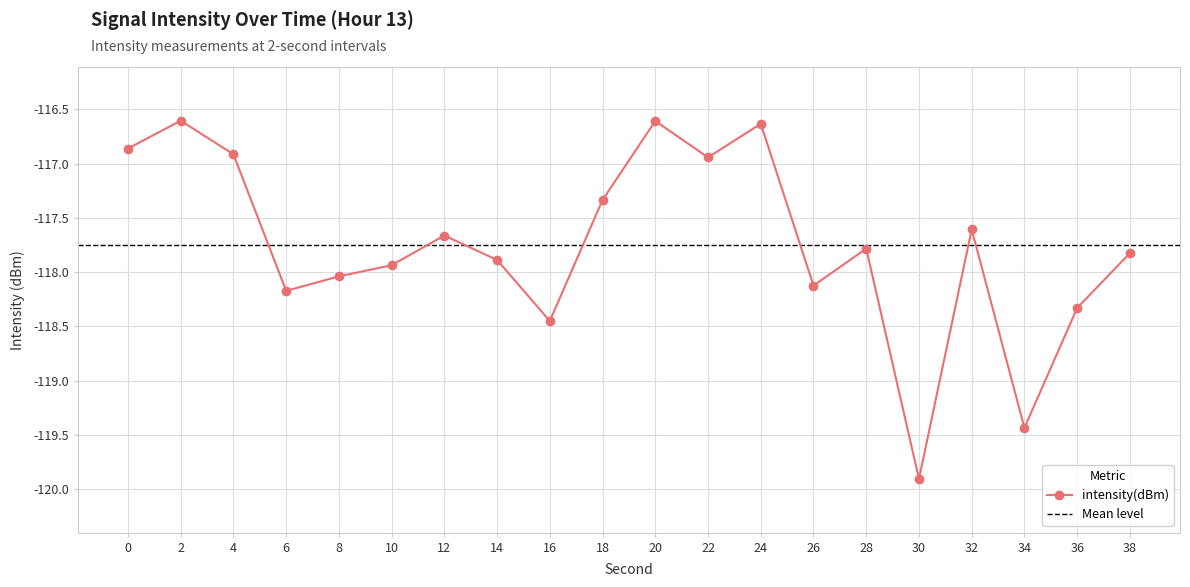

Where is the first local minimum?

6